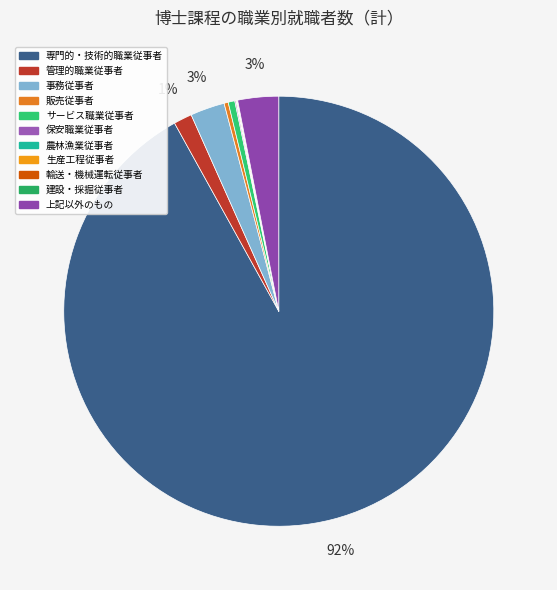

What is the largest slice in the pie chart?

専門的・技術的職業従事者